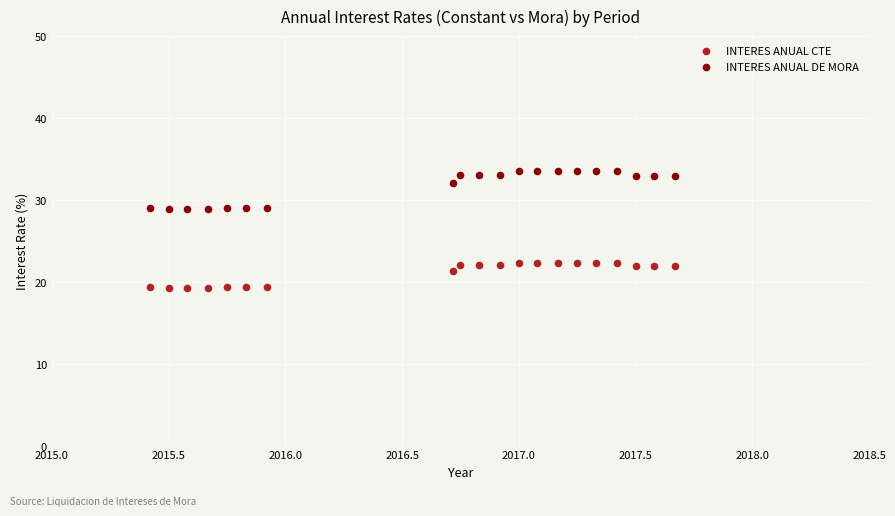

Across all data points, what is the range of X values (max minus min)?

2.2